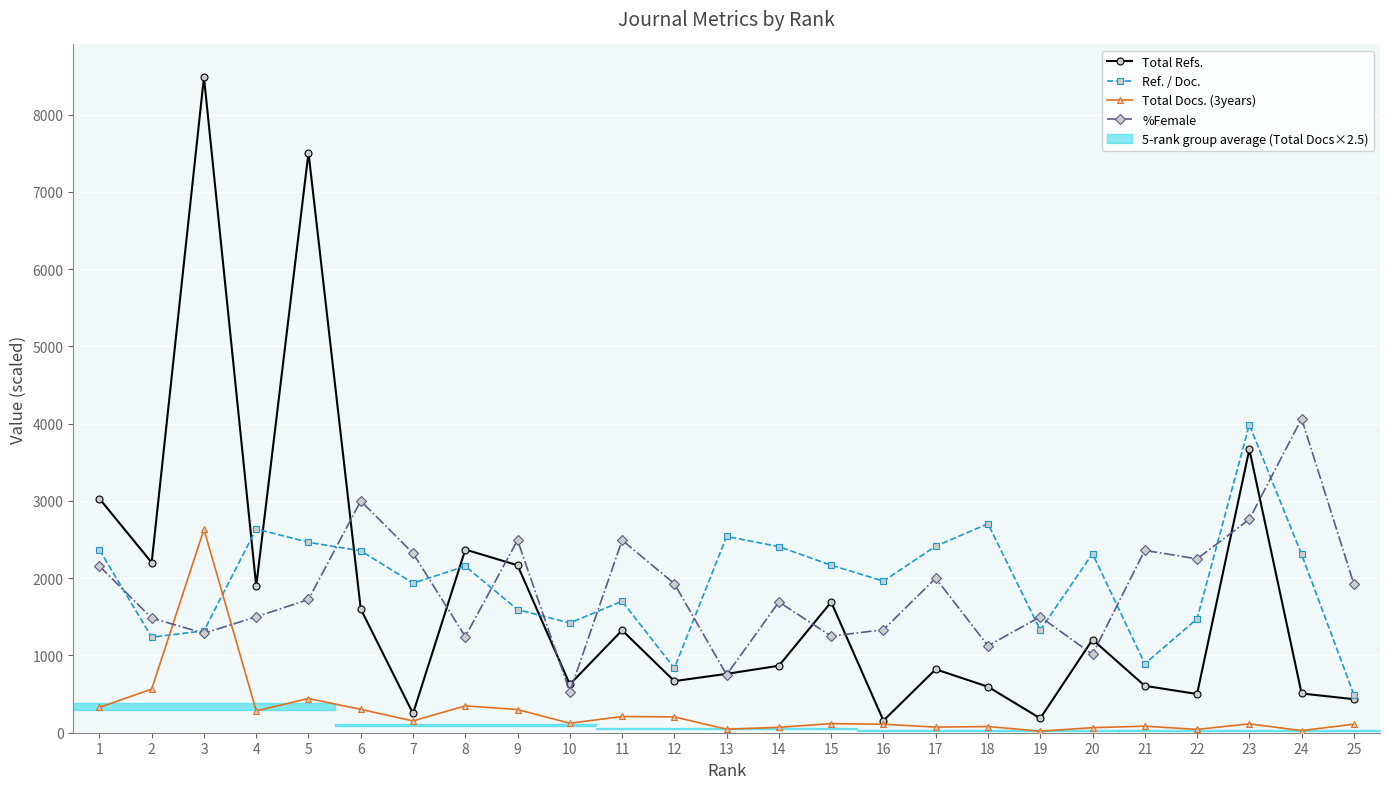

Which series has the largest range (max minus min)?

Total Refs.